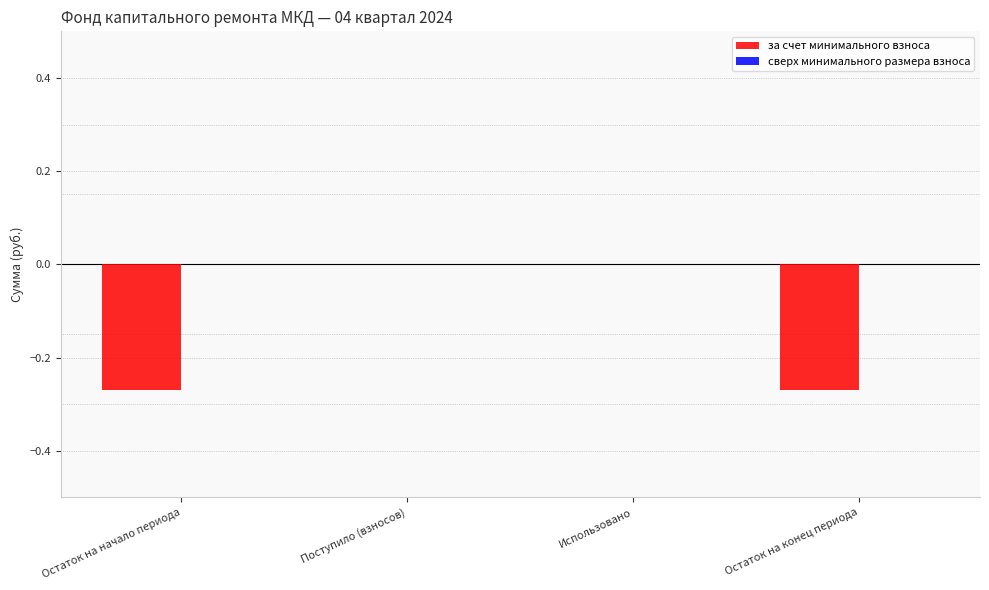

What is the sum of all values?

-0.5